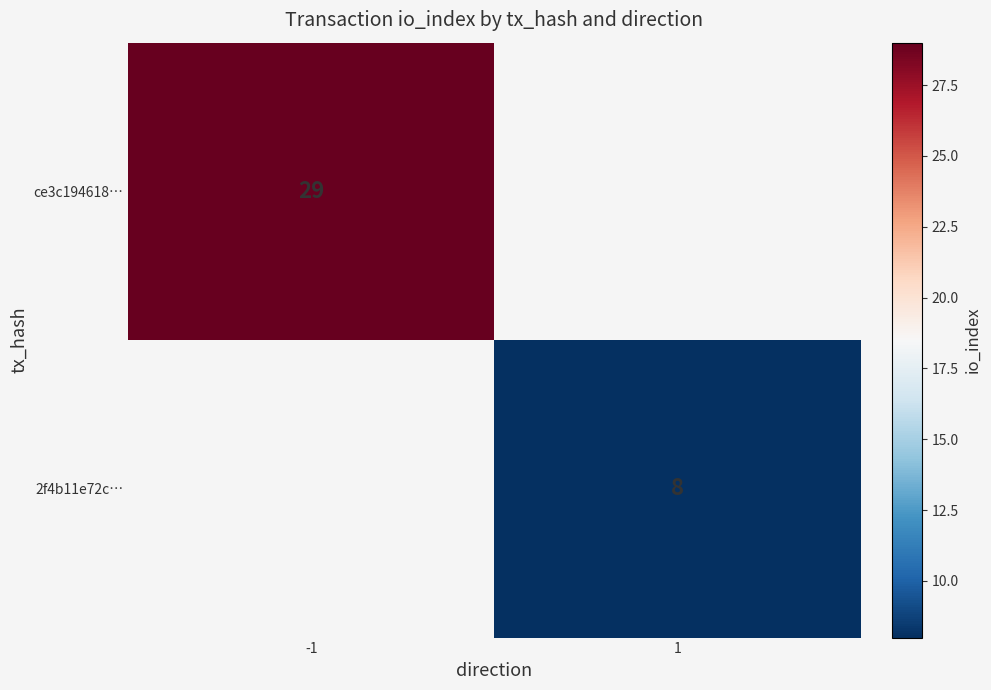

The ce3c194618… series shows 48 at -1. True or false?

False